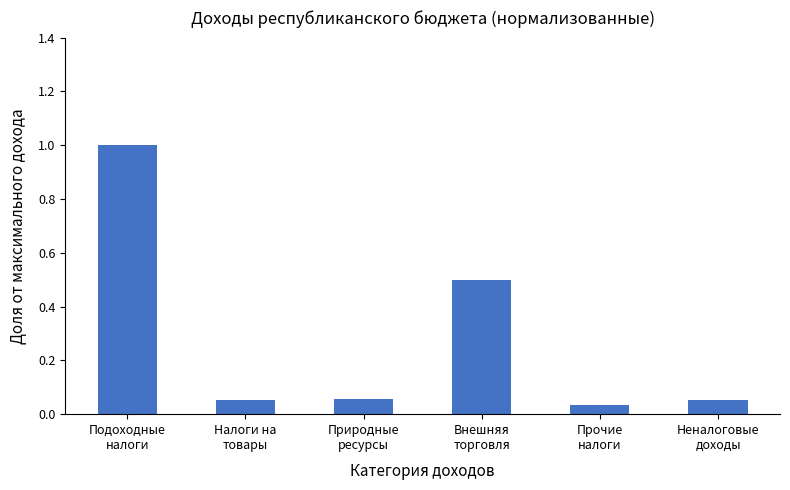

Does the chart contain any negative values?

No